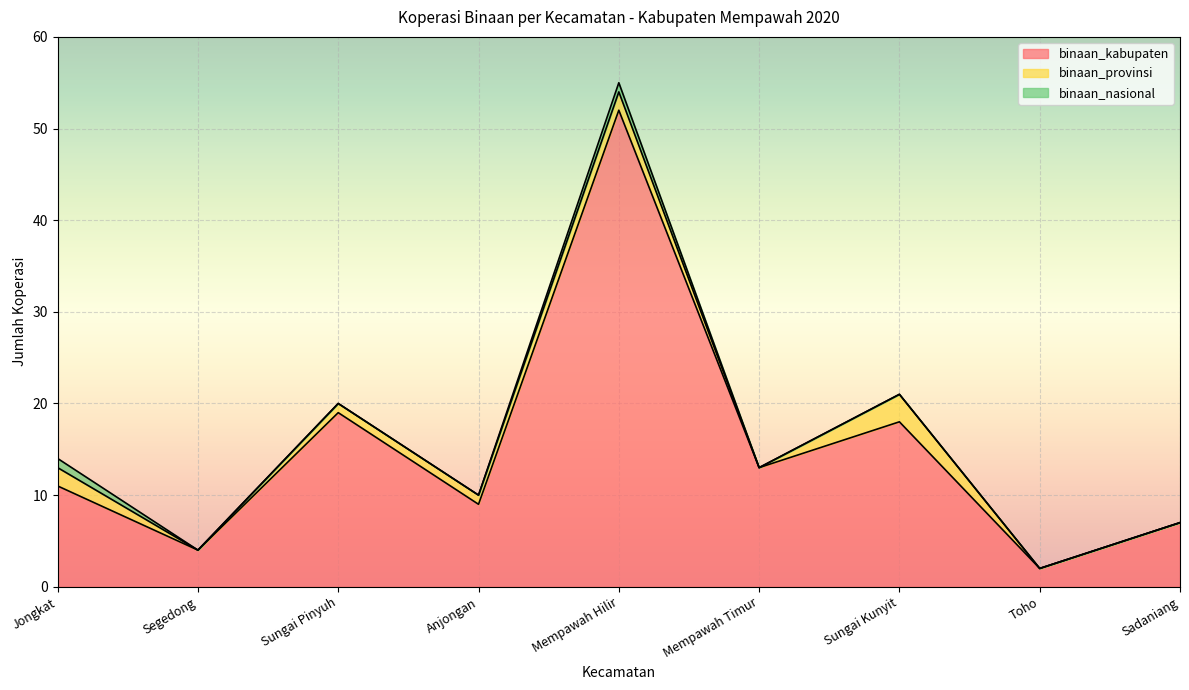

What is the difference between the maximum and minimum values in the binaan_nasional series?

1